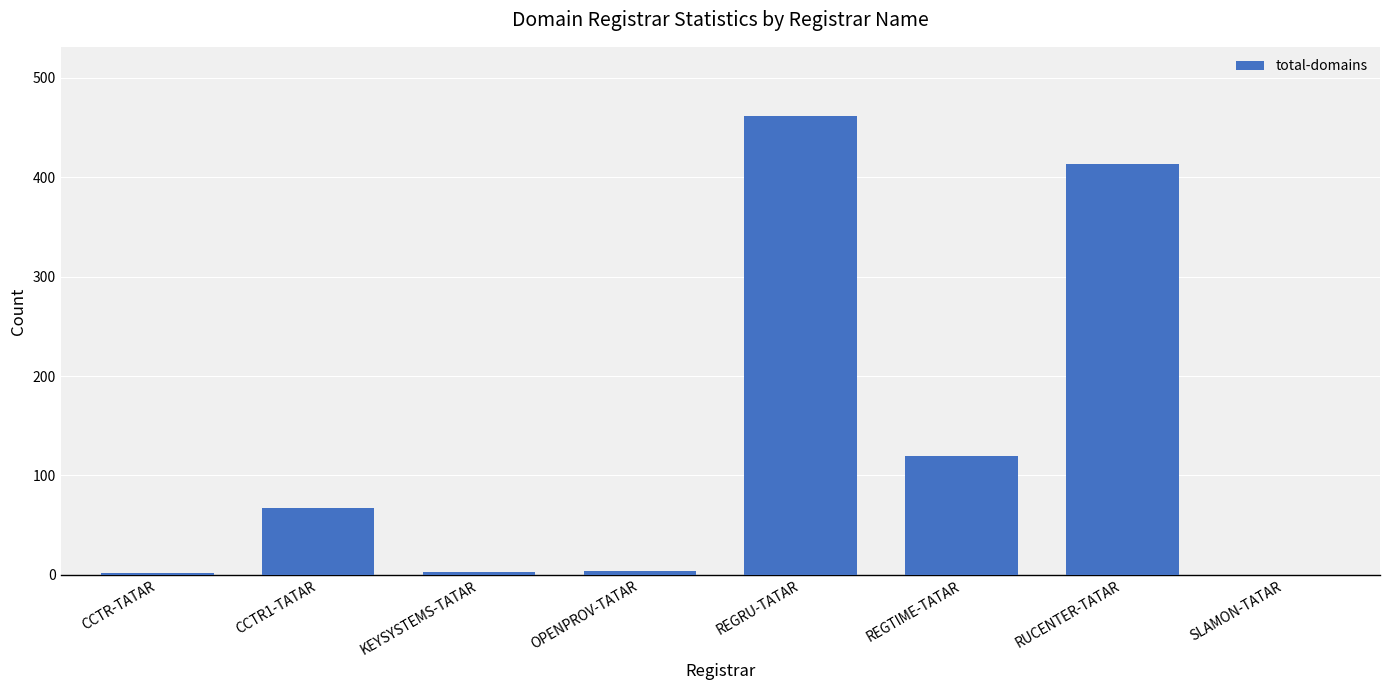

What value does the data have at RUCENTER-TATAR?

413